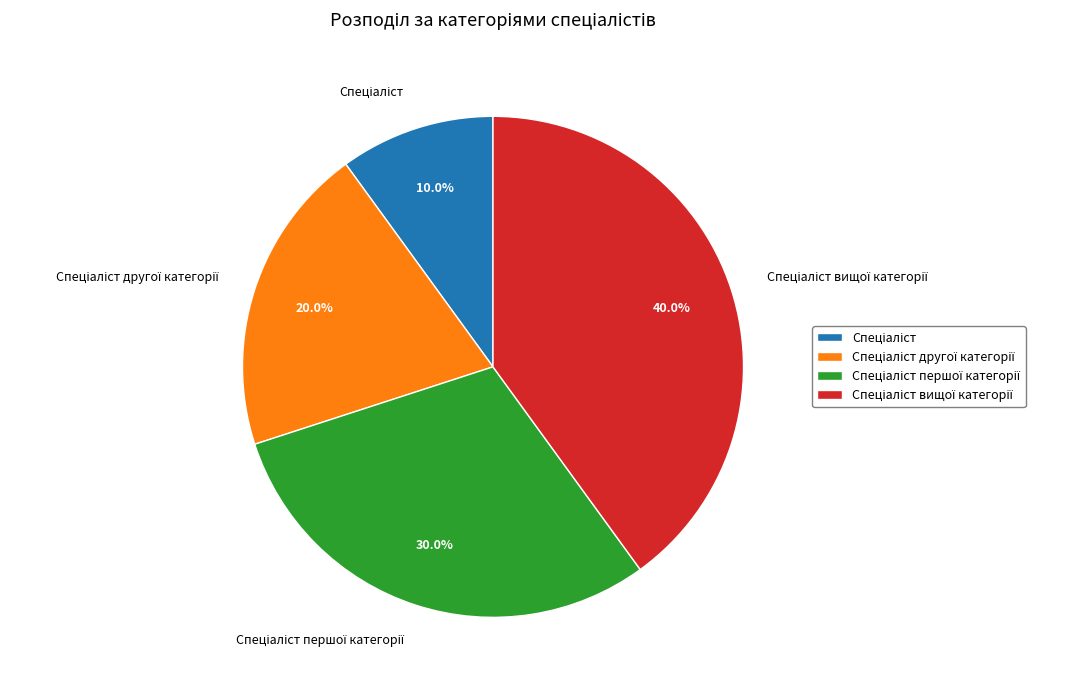

Does any single category account for the majority?

No